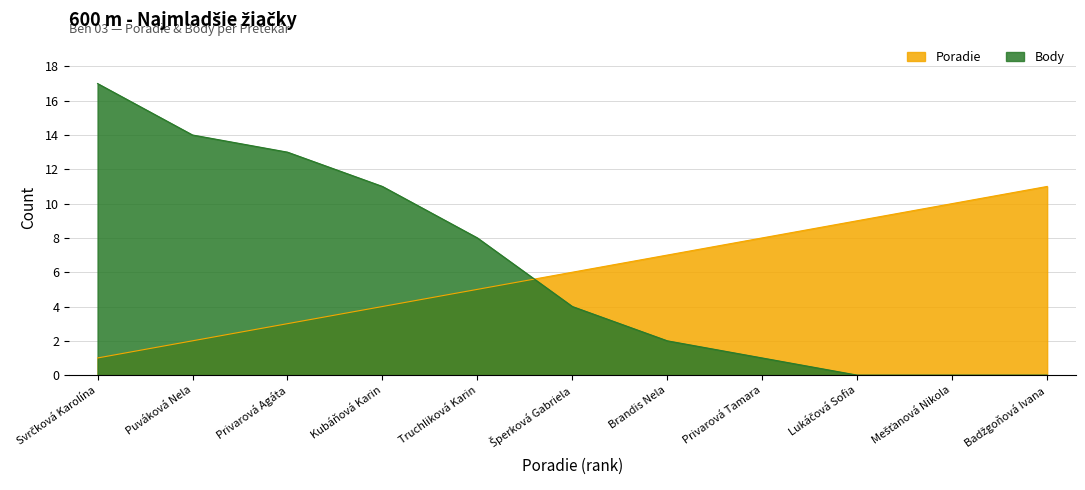

Reading left to right, list all the values displayed in this chart.

Poradie: 1	2	3	4	5	6	7	8	9	10	11
Body: 17	14	13	11	8	4	2	1	0	0	0